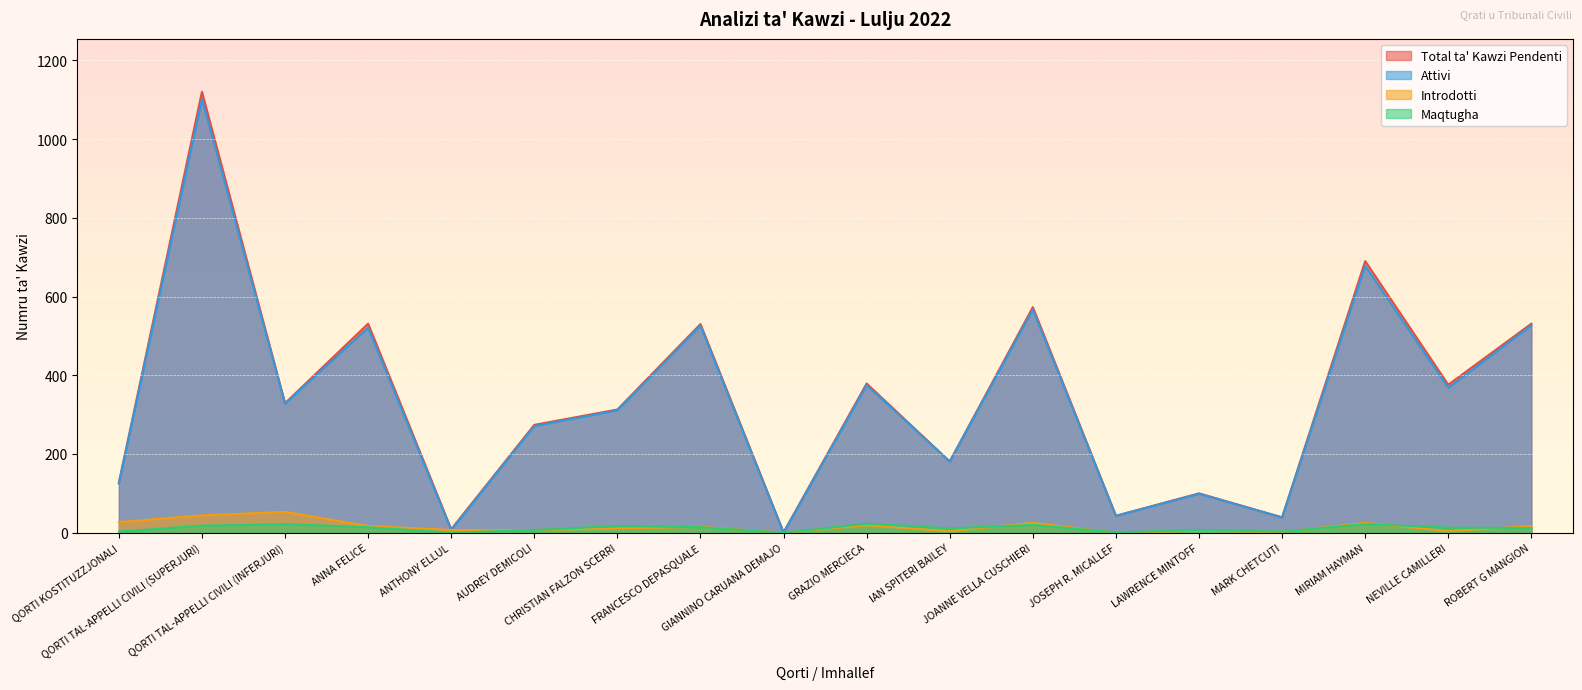

At which category does Attivi reach its first local valley?

QORTI TAL-APPELLI CIVILI (INFERJURI)